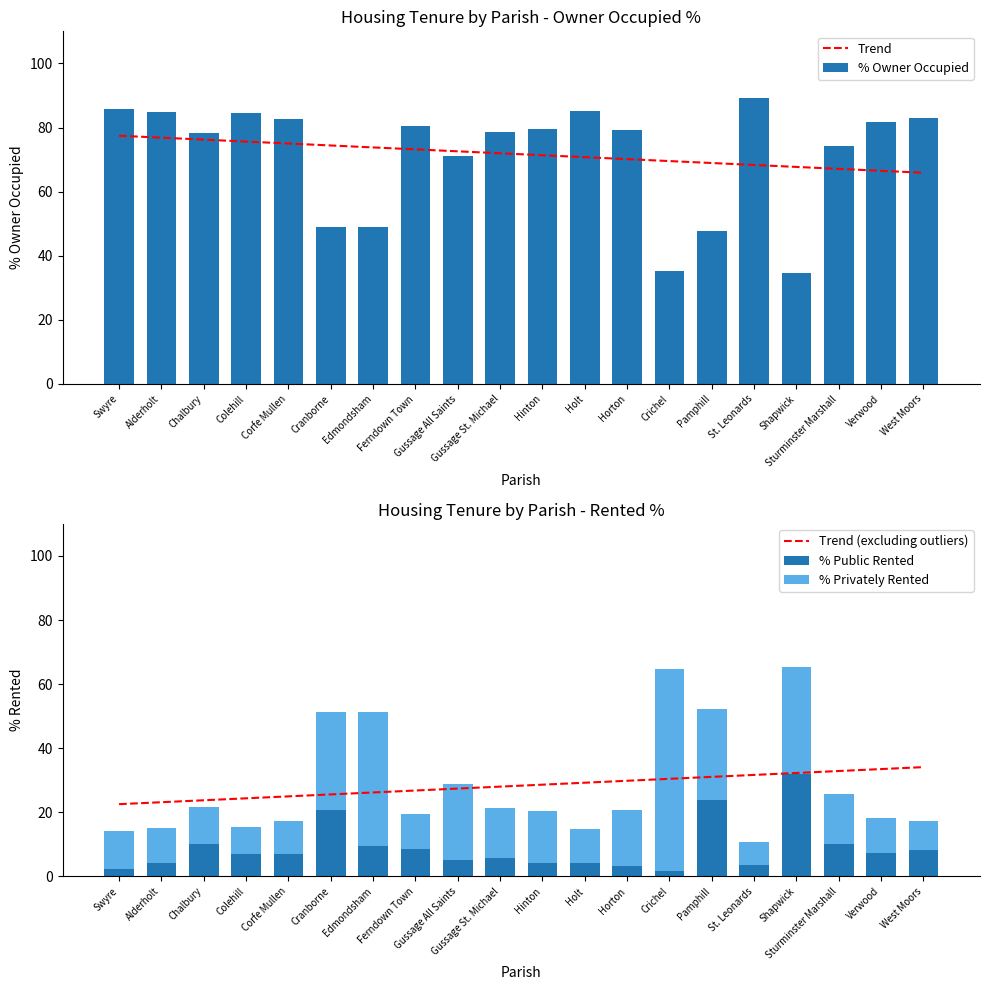

At which category does the chart reach its minimum across all series?

Crichel